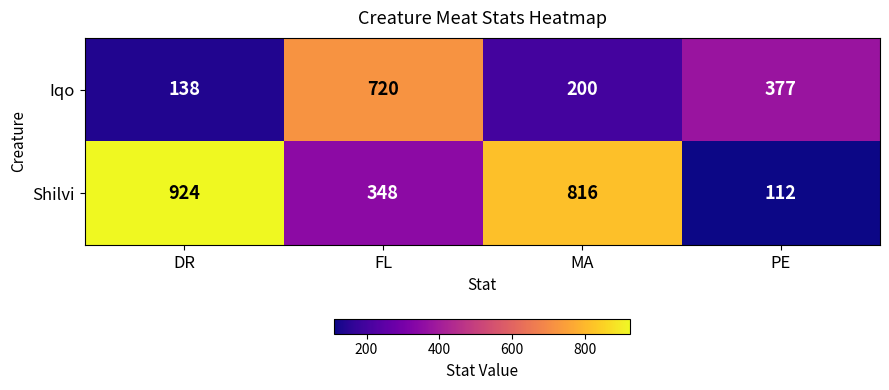

Which series changed the most between MA and PE?

Shilvi